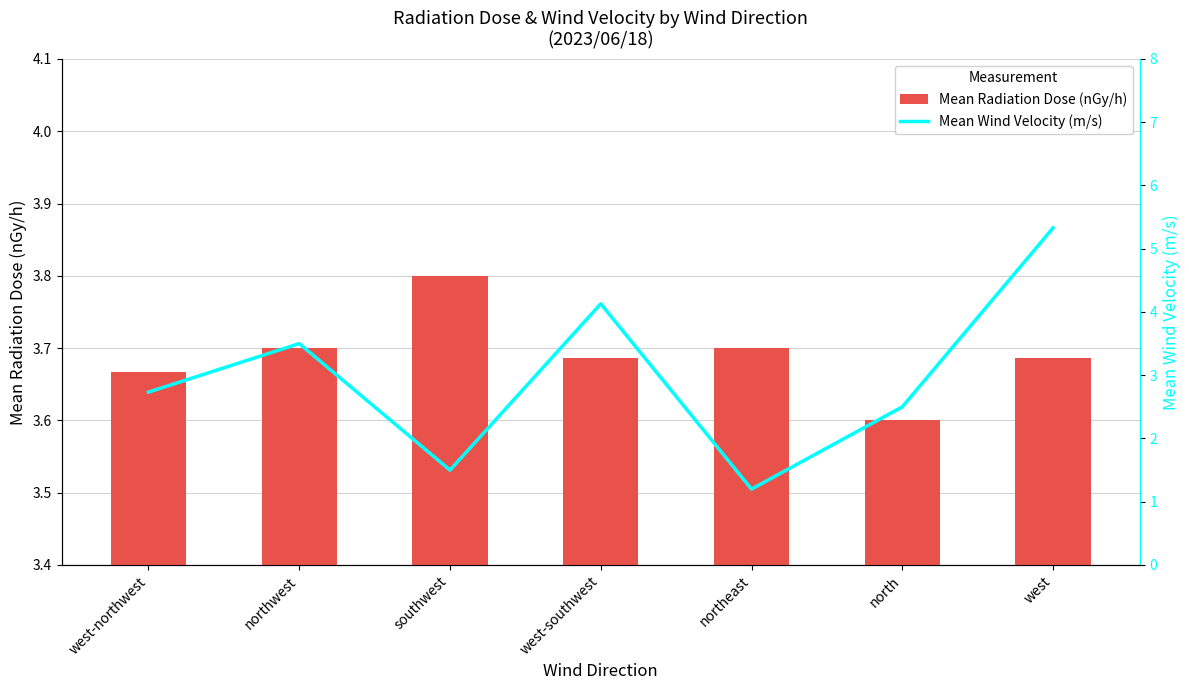

What are all the series names shown in the legend?

Mean Radiation Dose (nGy/h), Mean Wind Velocity (m/s)